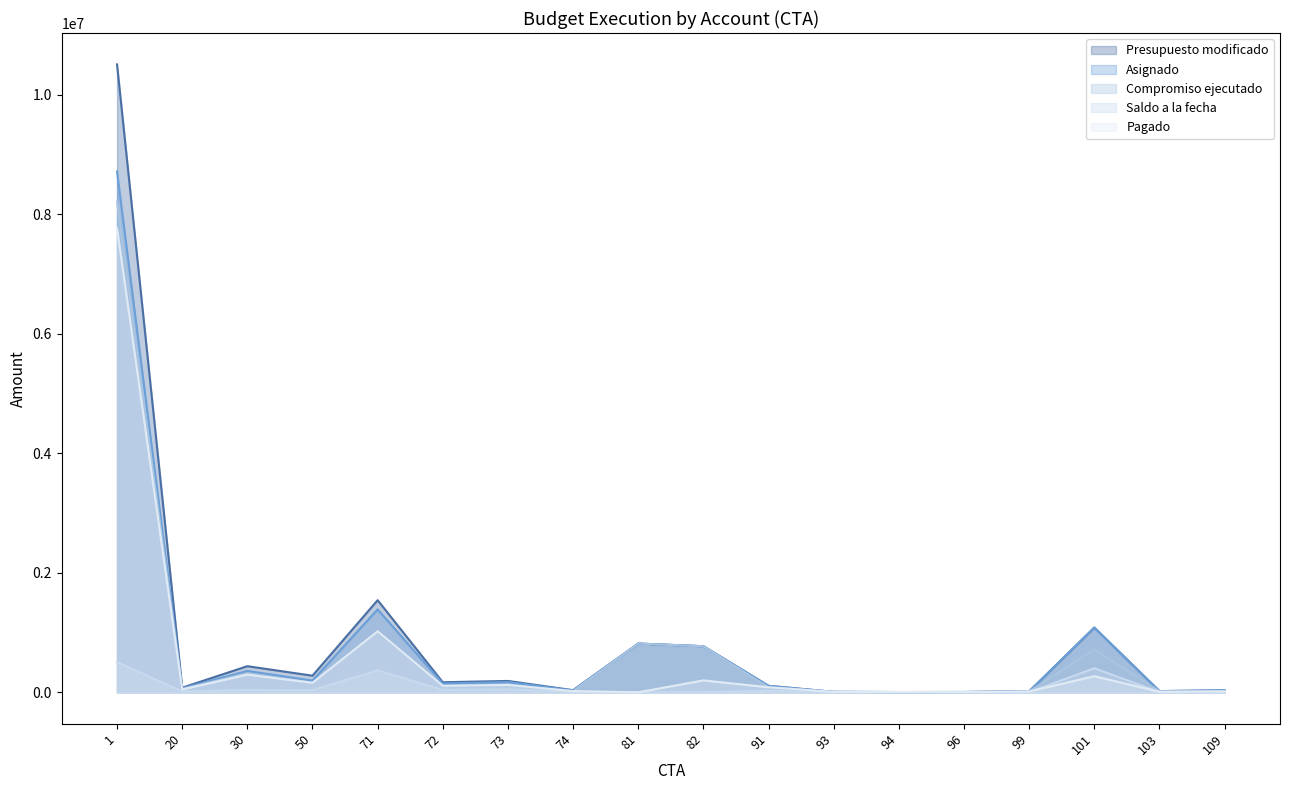

True or false: Presupuesto modificado and Asignado intersect in this chart.

False